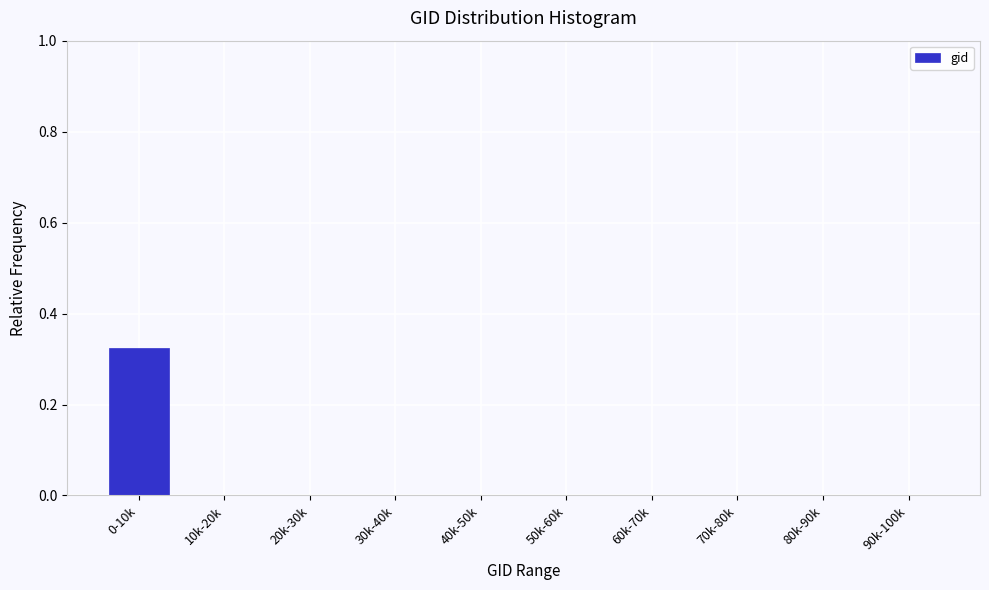

True or false: the data shows -0.2 at 20k-30k.

False